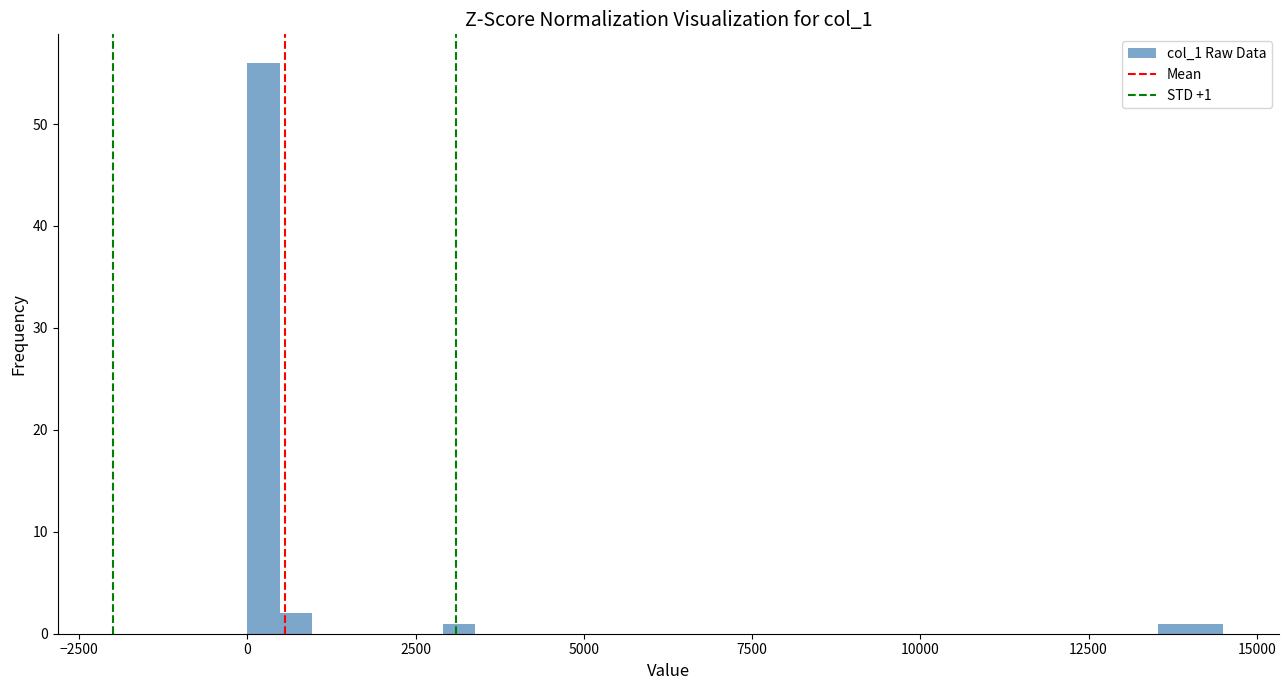

Around what value on the x-axis is the tallest bar? Give the approximate position of its centre, as read against the axis.

0